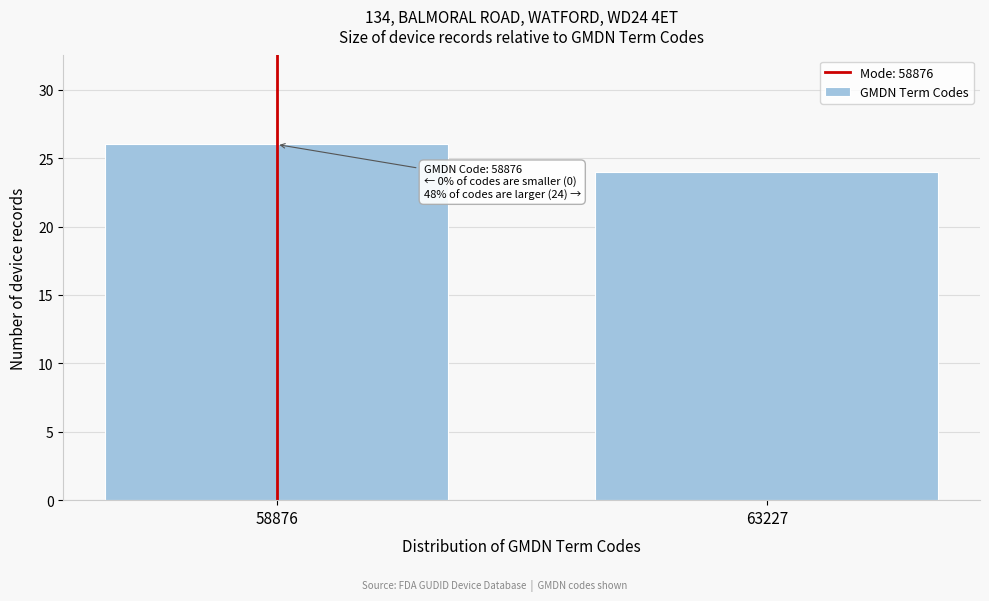

Reading left to right, extract all data points from this chart.

26	24